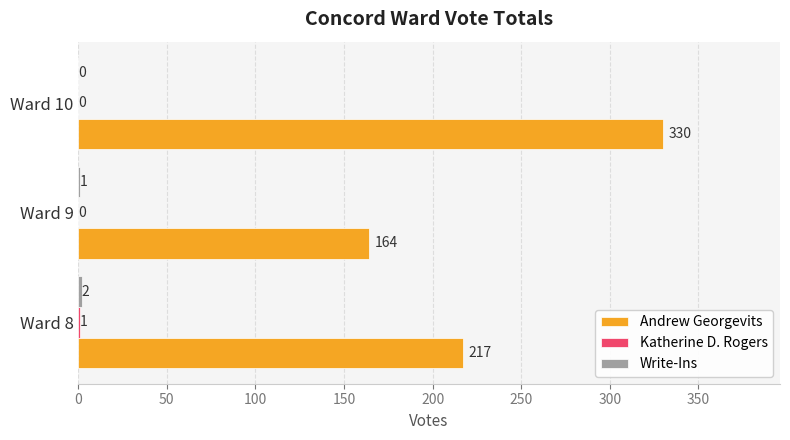

What is the highest value of the Andrew Georgevits series?

330